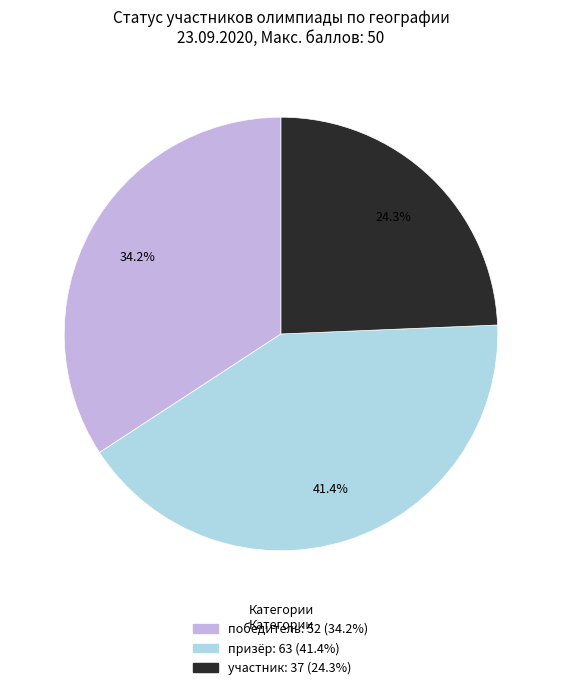

Rank the categories by value from lowest to highest.

участник, победитель, призёр